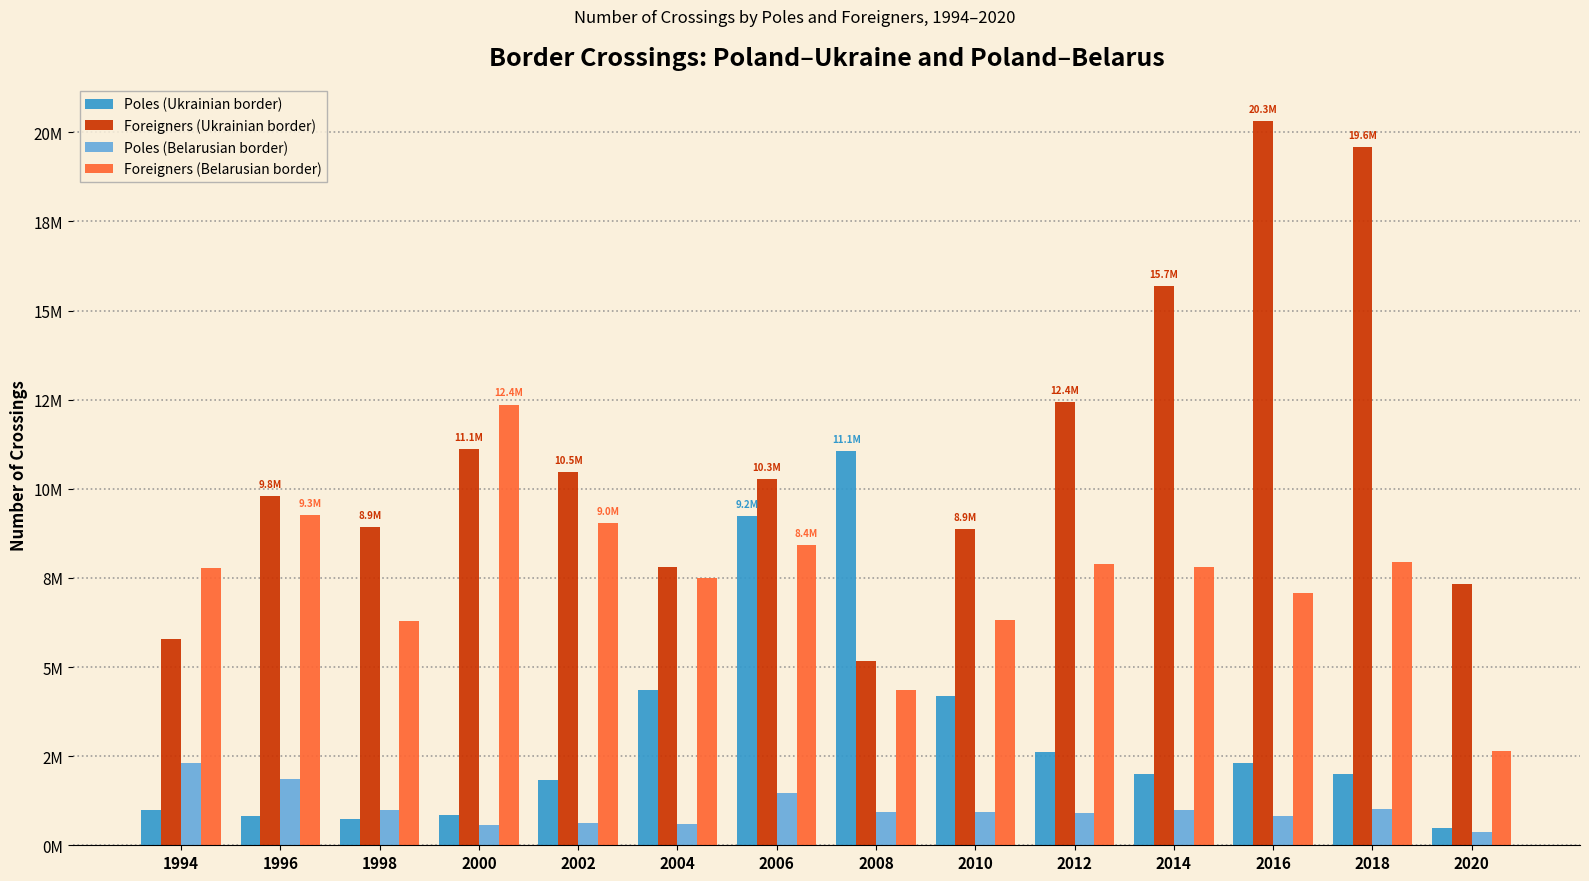

What is the lowest value of the Poles (Ukrainian border) series?

482747